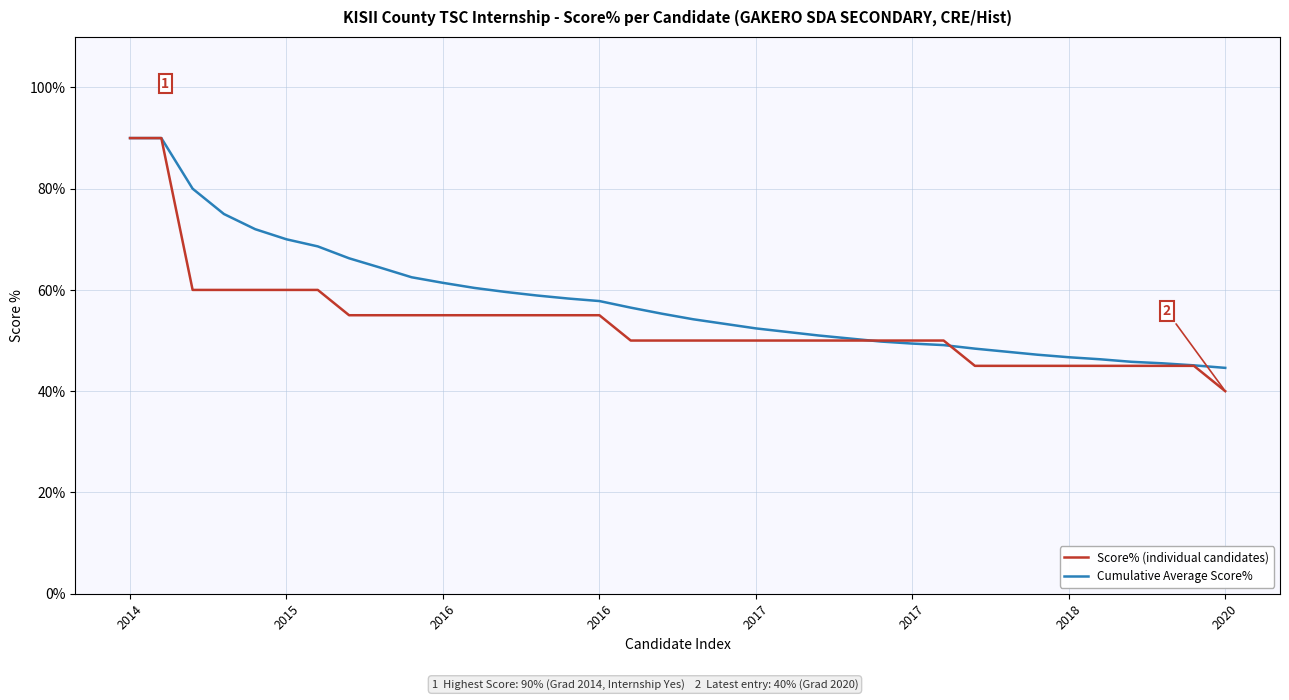

What are all the series names shown in the legend?

Score% (individual candidates), Cumulative Average Score%